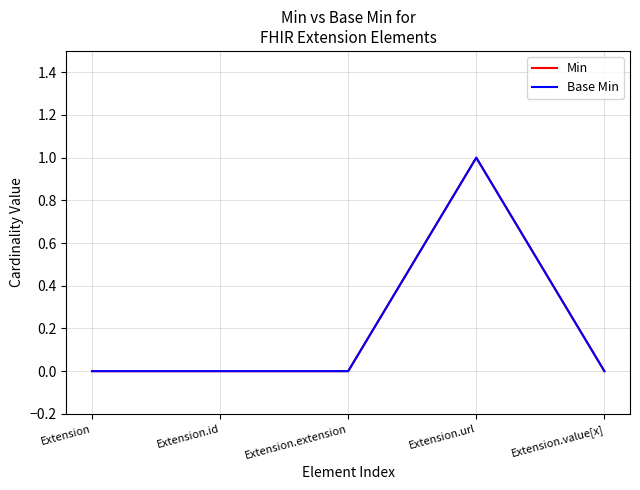

What is the sum of all Min values?

1